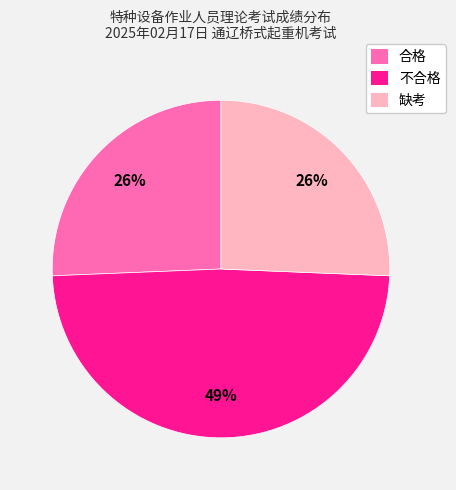

Do 缺考 and 不合格 together represent more than half of the pie?

Yes